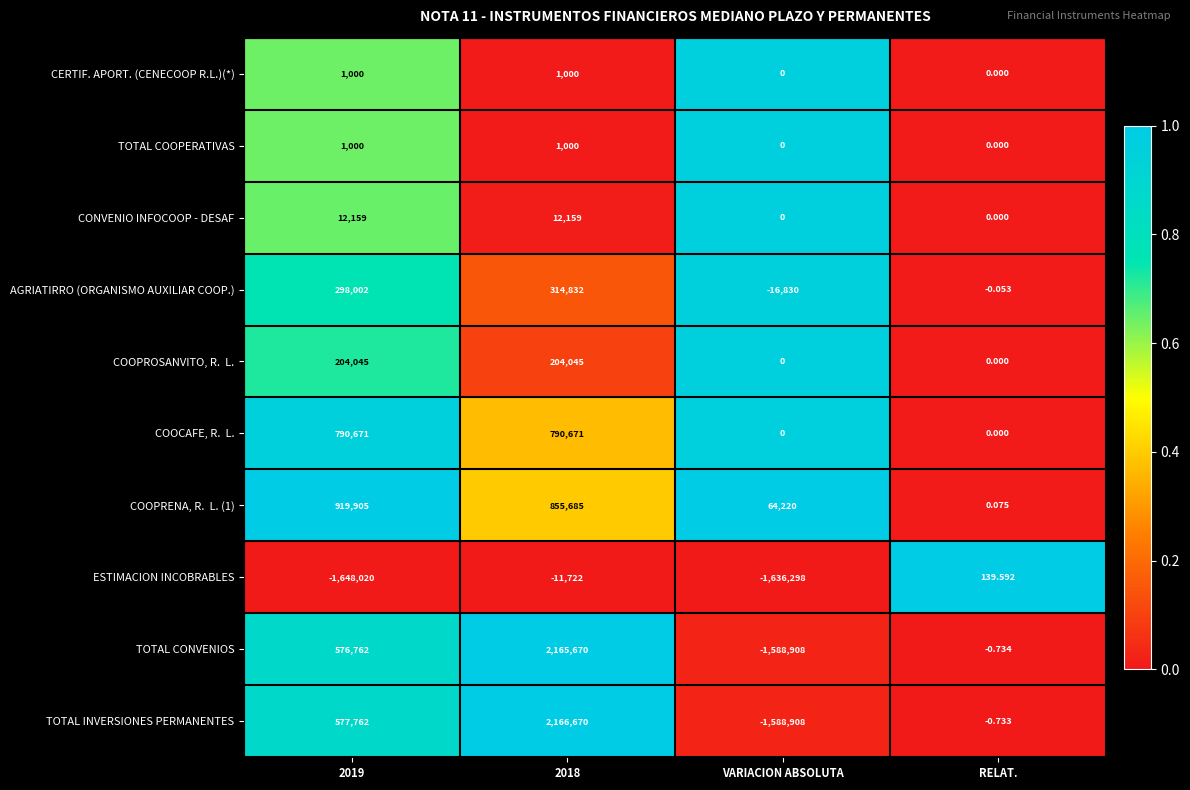

Is the value of TOTAL CONVENIOS at 2018 greater than the value of AGRIATIRRO (ORGANISMO AUXILIAR COOP.) at 2018?

Yes